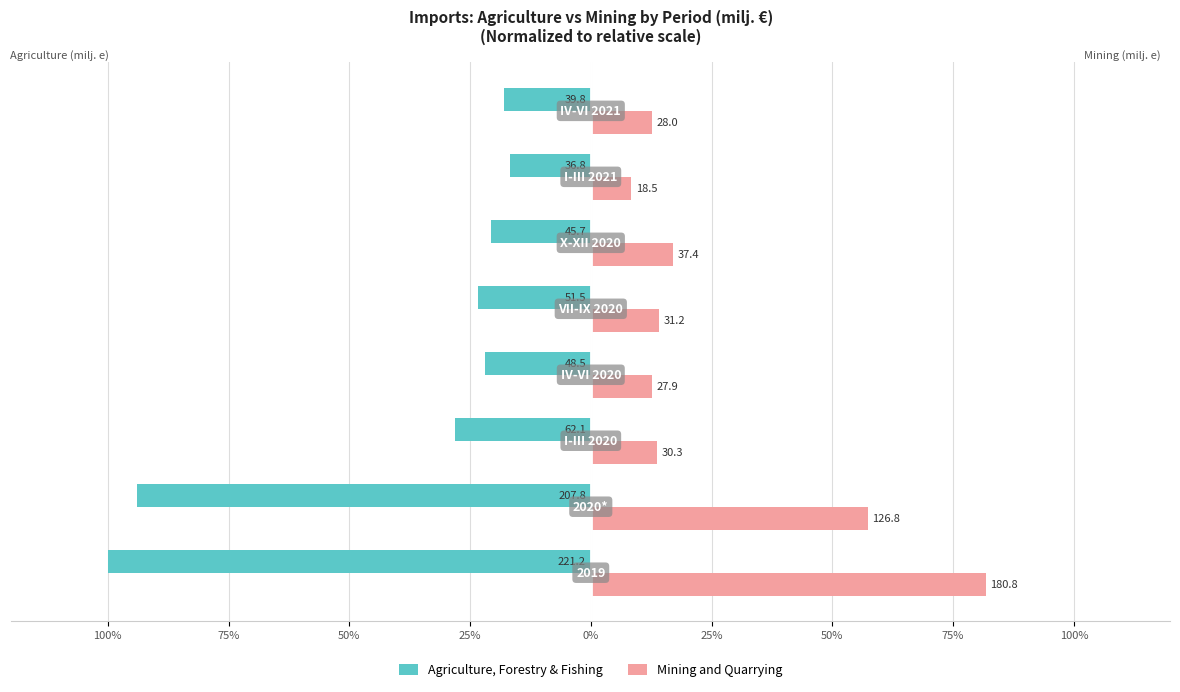

What are all the series names shown in the legend?

Agriculture, Forestry & Fishing, Mining and Quarrying